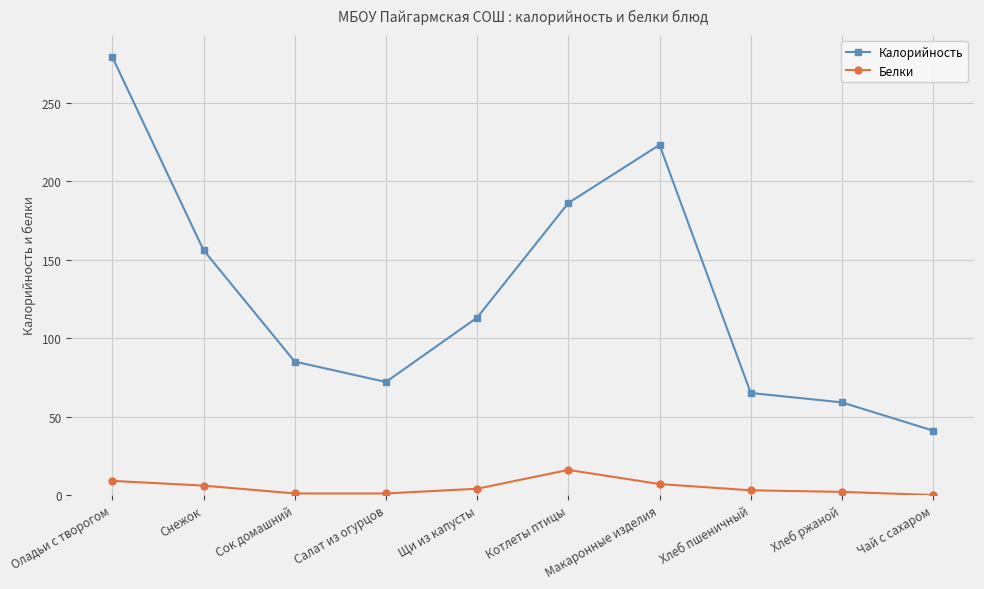

List the series in order of their overall mean, lowest first.

Белки, Калорийность